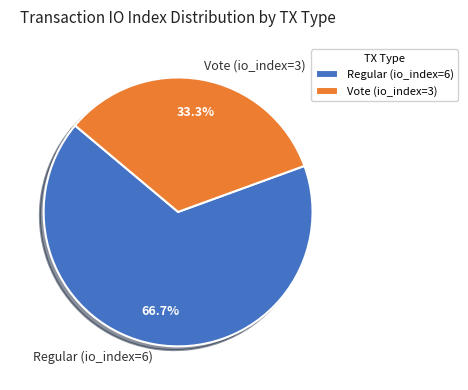

How many segments does this pie chart have?

2